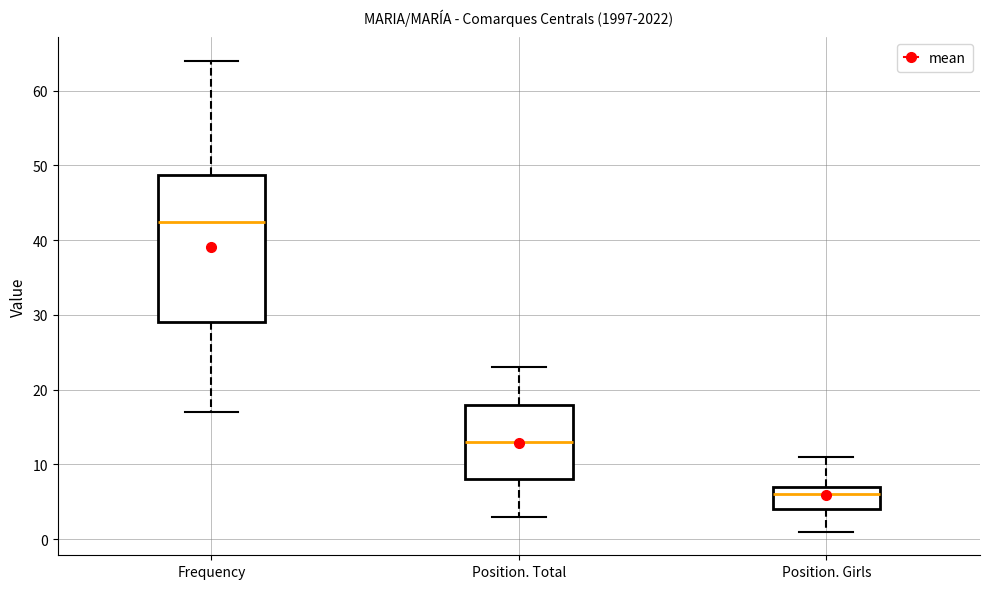

Where is the upper edge of the box for Position. Total on the y-axis? The values are not printed on the chart, so give them approximately, as read against the axis.

18